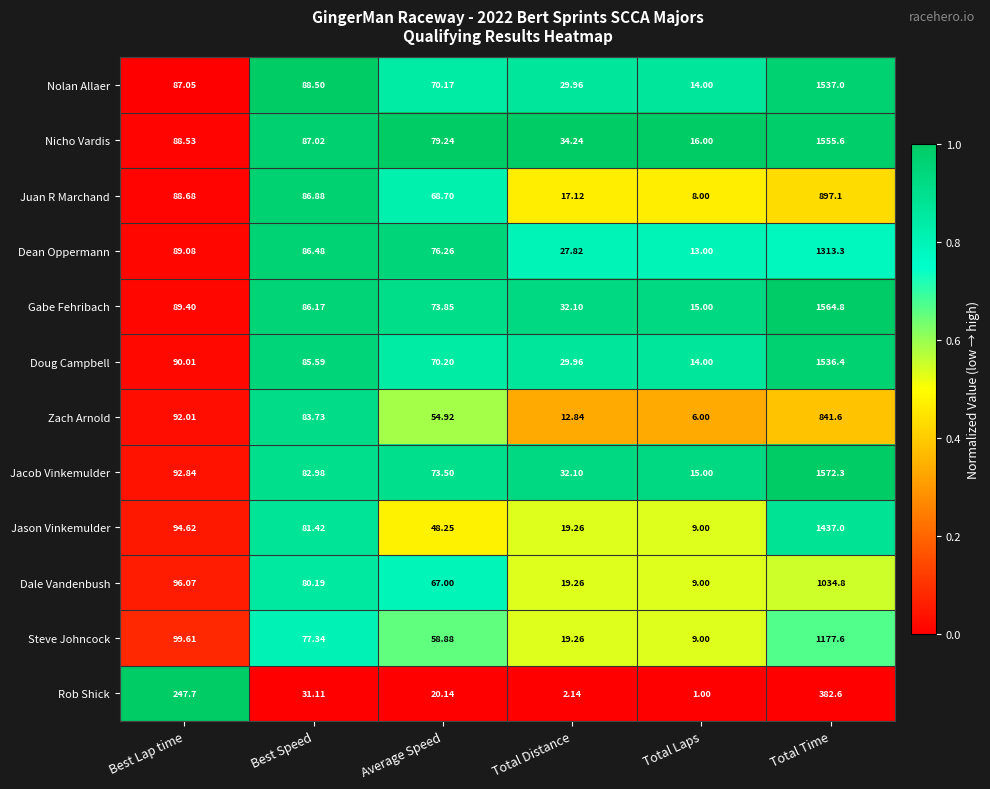

What is the difference between the highest and lowest values at Total Laps?

15.0